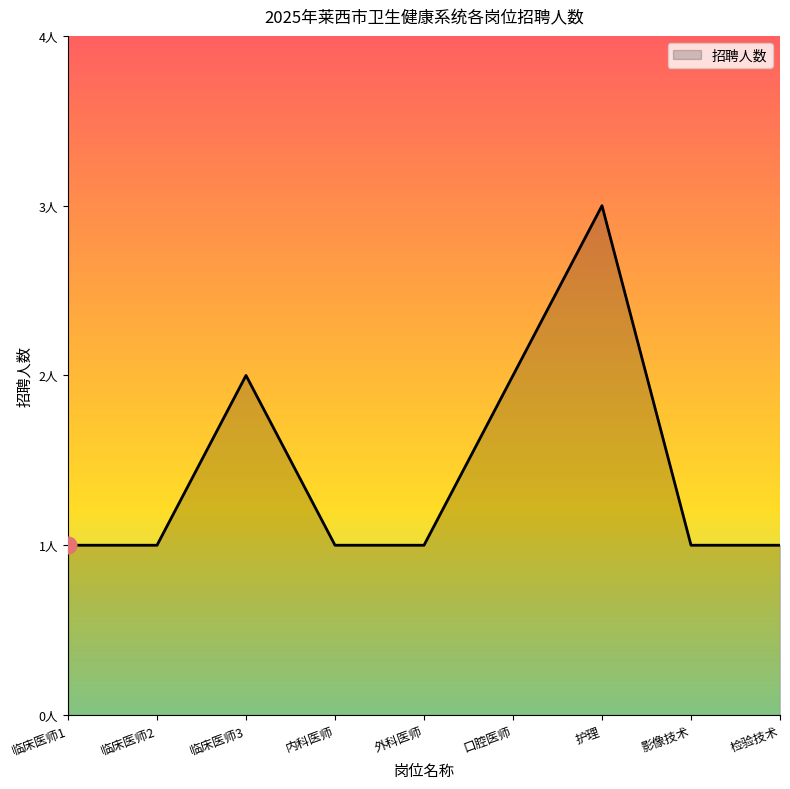

List the labels in order of value, largest first.

护理, 临床医师3, 口腔医师, 临床医师1, 临床医师2, 内科医师, 外科医师, 影像技术, 检验技术